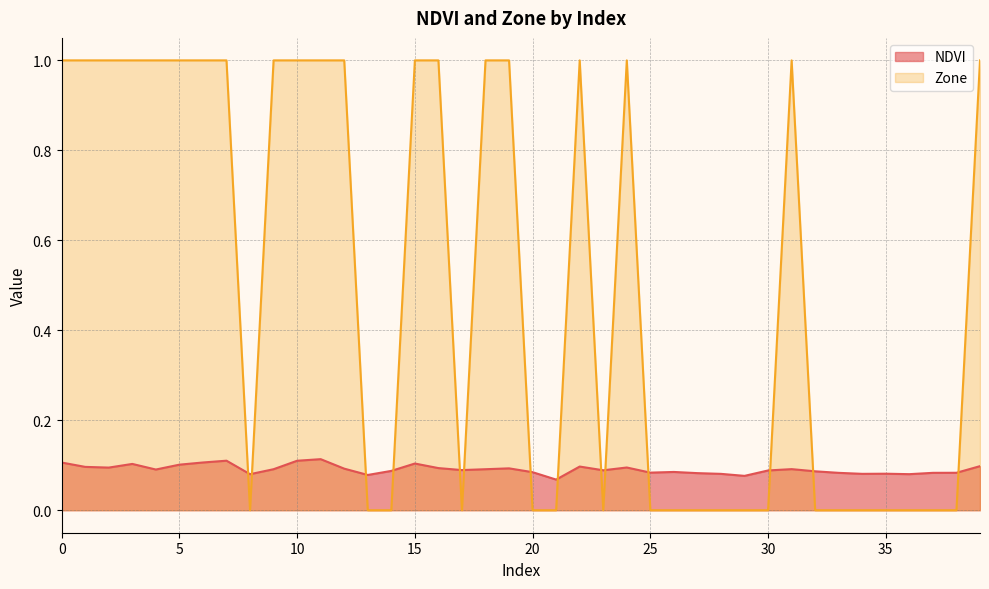

At which category does Zone reach its first local valley?

8